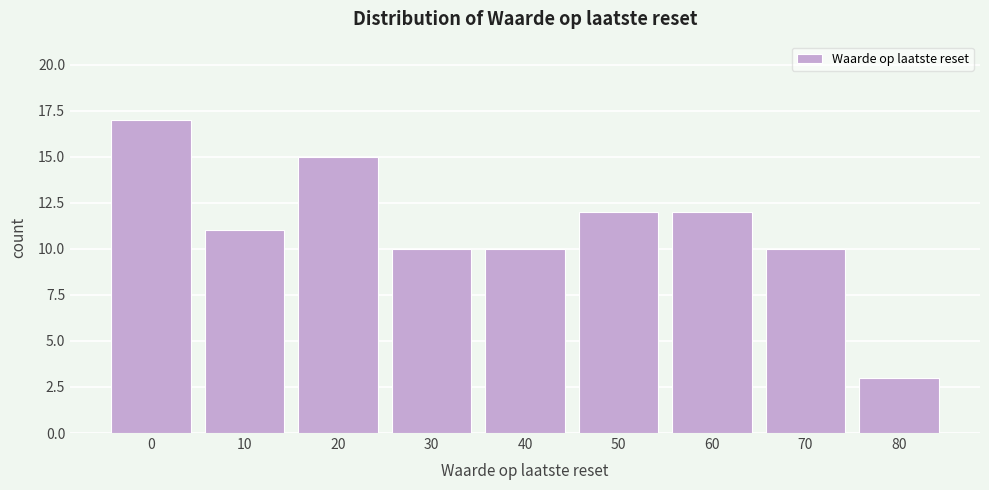

Reading left to right, extract all data points from this chart.

17	11	15	10	10	12	12	10	3